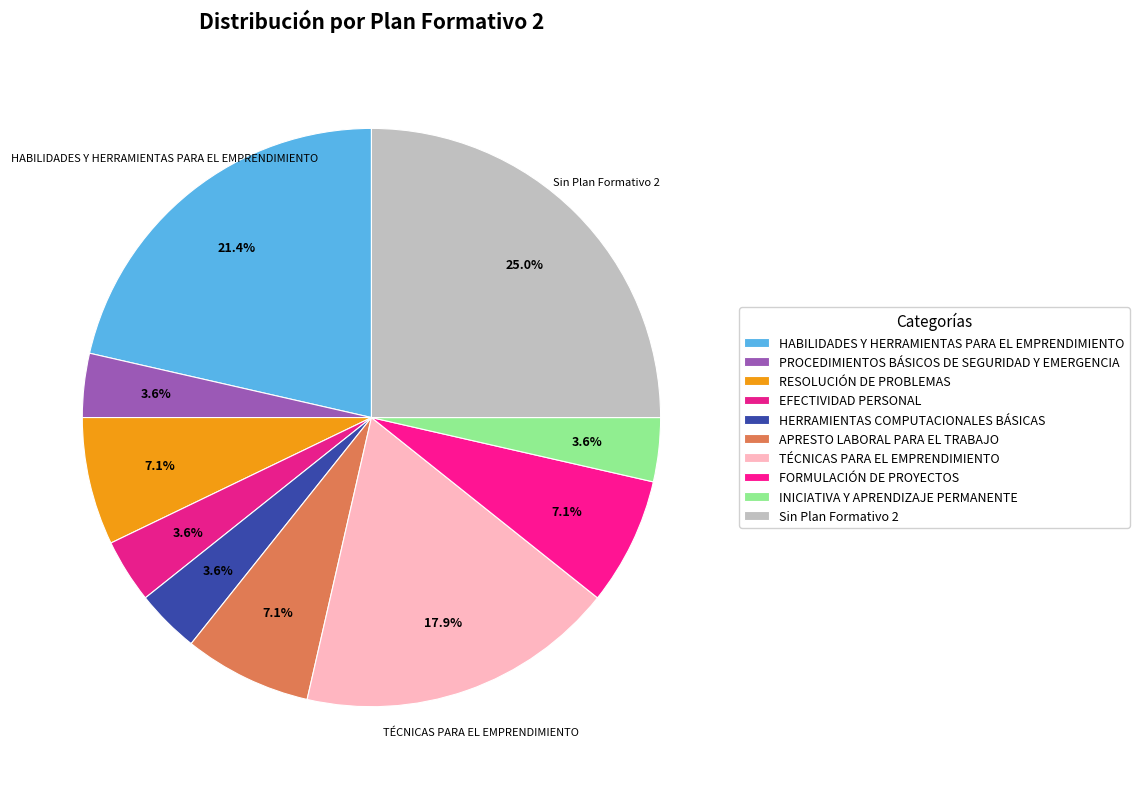

Between APRESTO LABORAL PARA EL TRABAJO and PROCEDIMIENTOS BÁSICOS DE SEGURIDAD Y EMERGENCIA, which is larger?

APRESTO LABORAL PARA EL TRABAJO